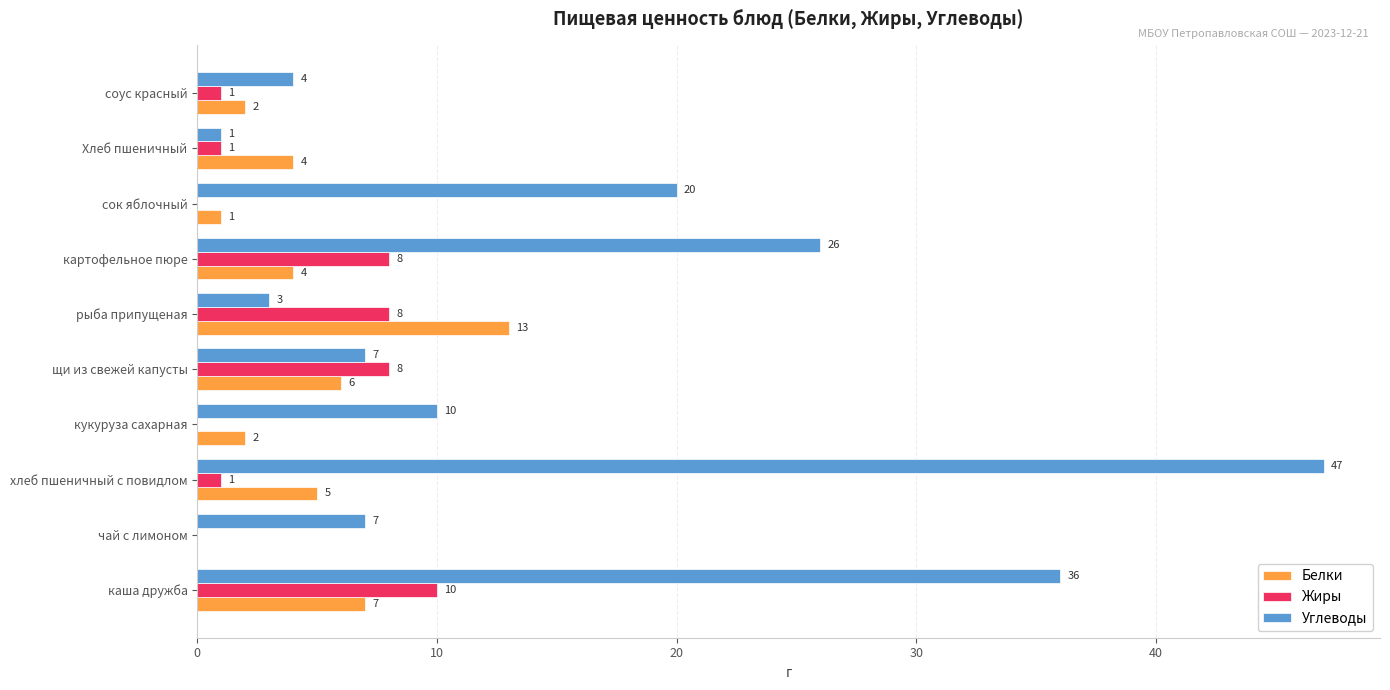

Is it true that Углеводы equals 13 at хлеб пшеничный с повидлом?

False